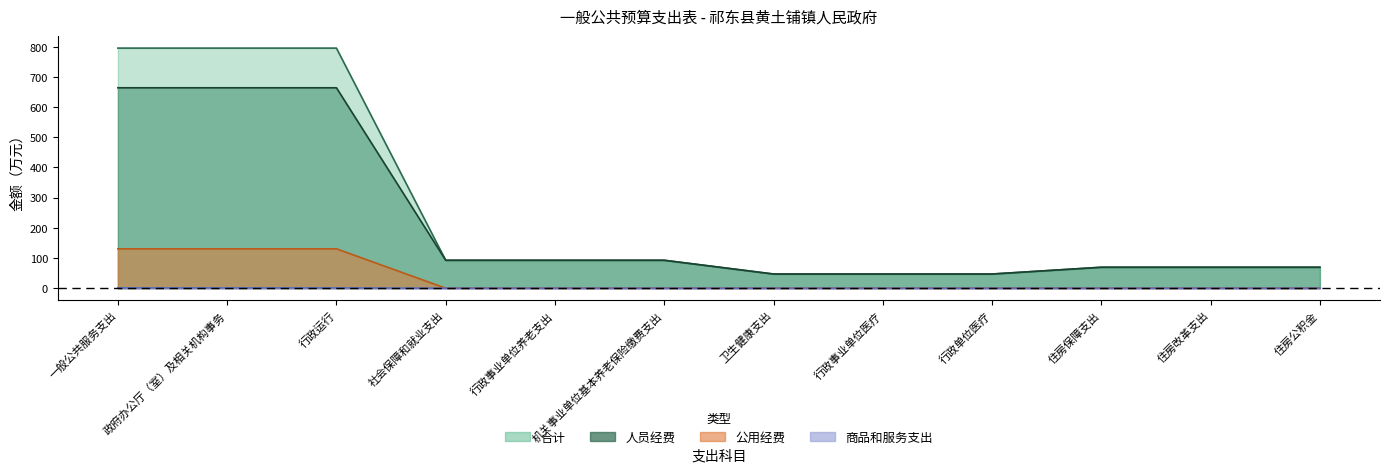

How many series are shown in this chart?

4